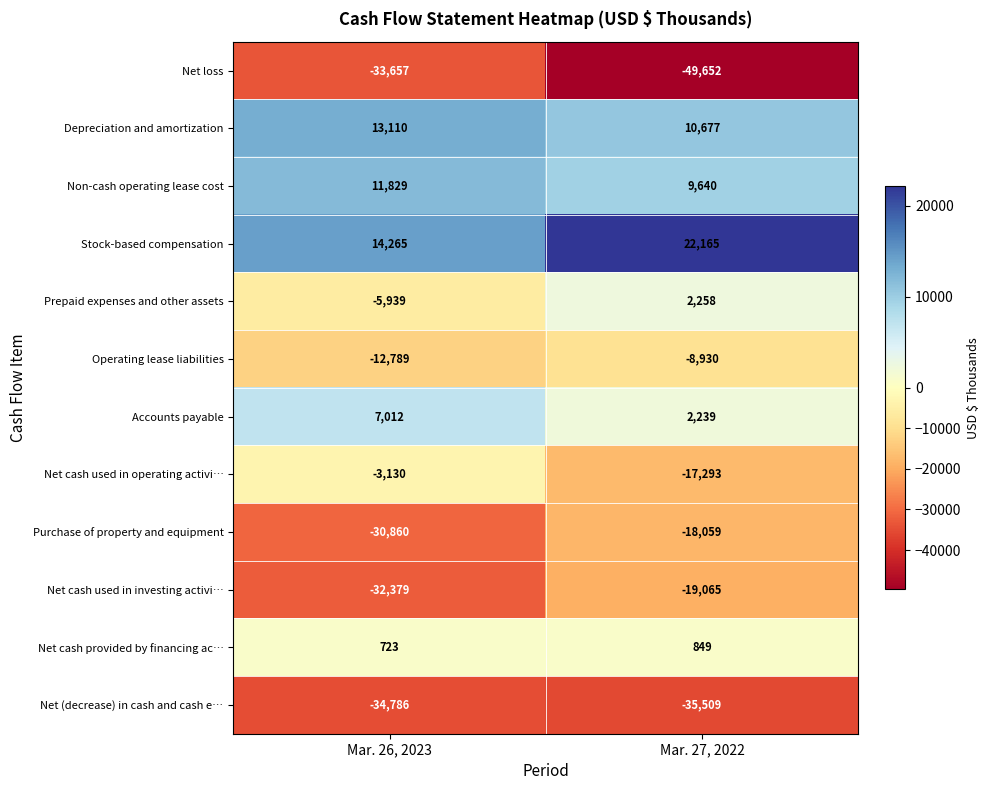

Read the Accounts payable value at Mar. 27, 2022, to the nearest 50.

2250